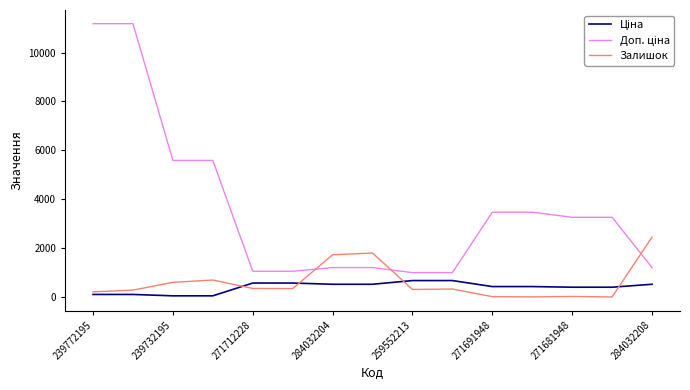

How many lines are shown in the chart?

3